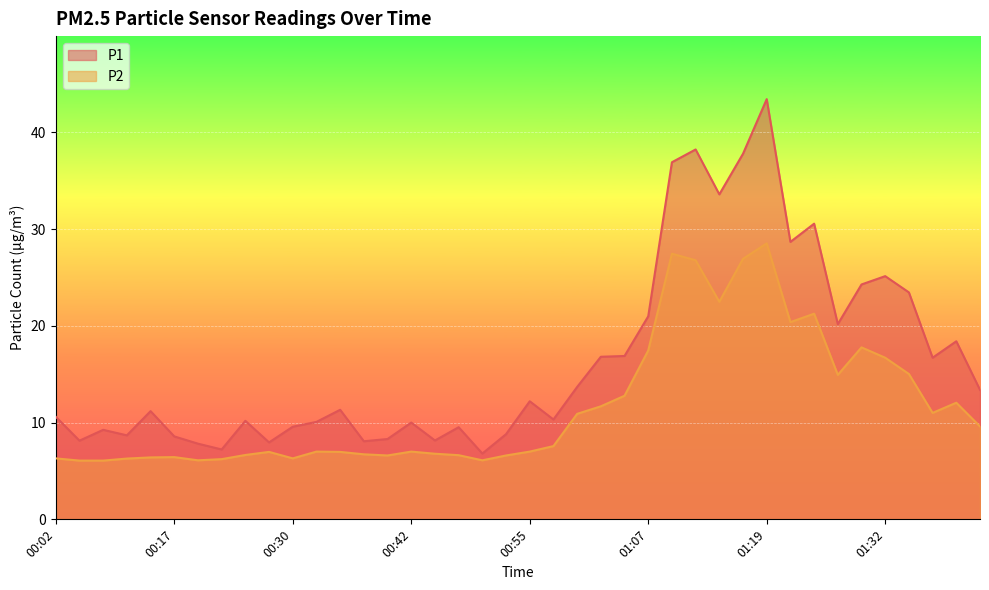

At which category is the sum across all series the highest?

01:19